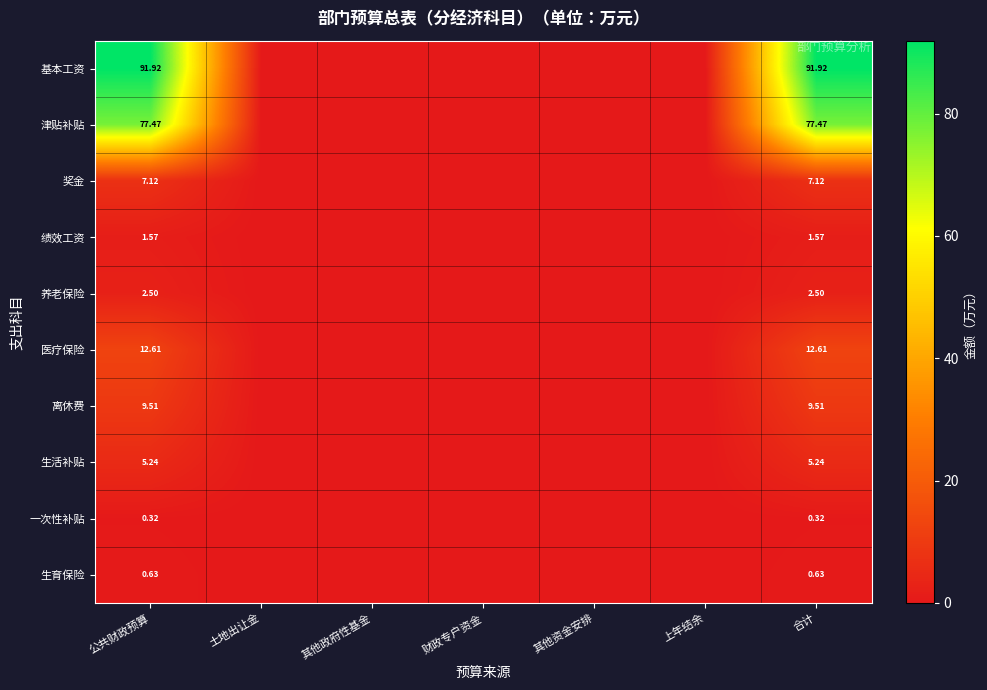

At how many categories does at least one series exceed 60?

2